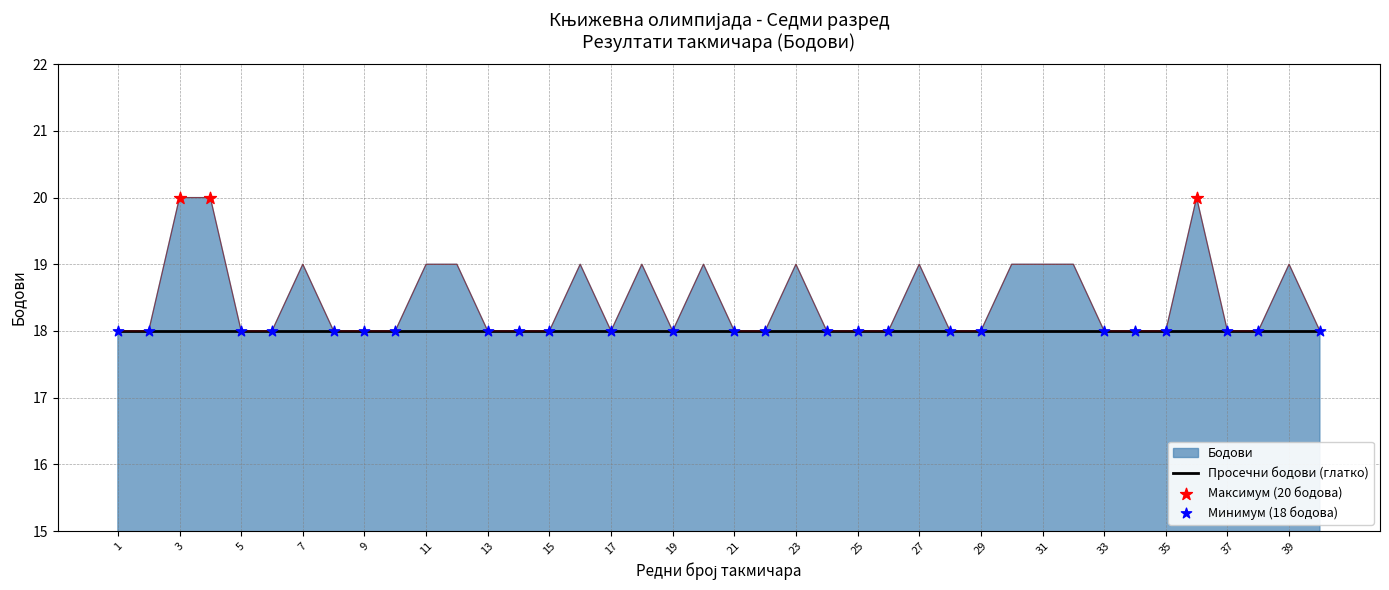

Which series has the widest spread of values?

Бодови